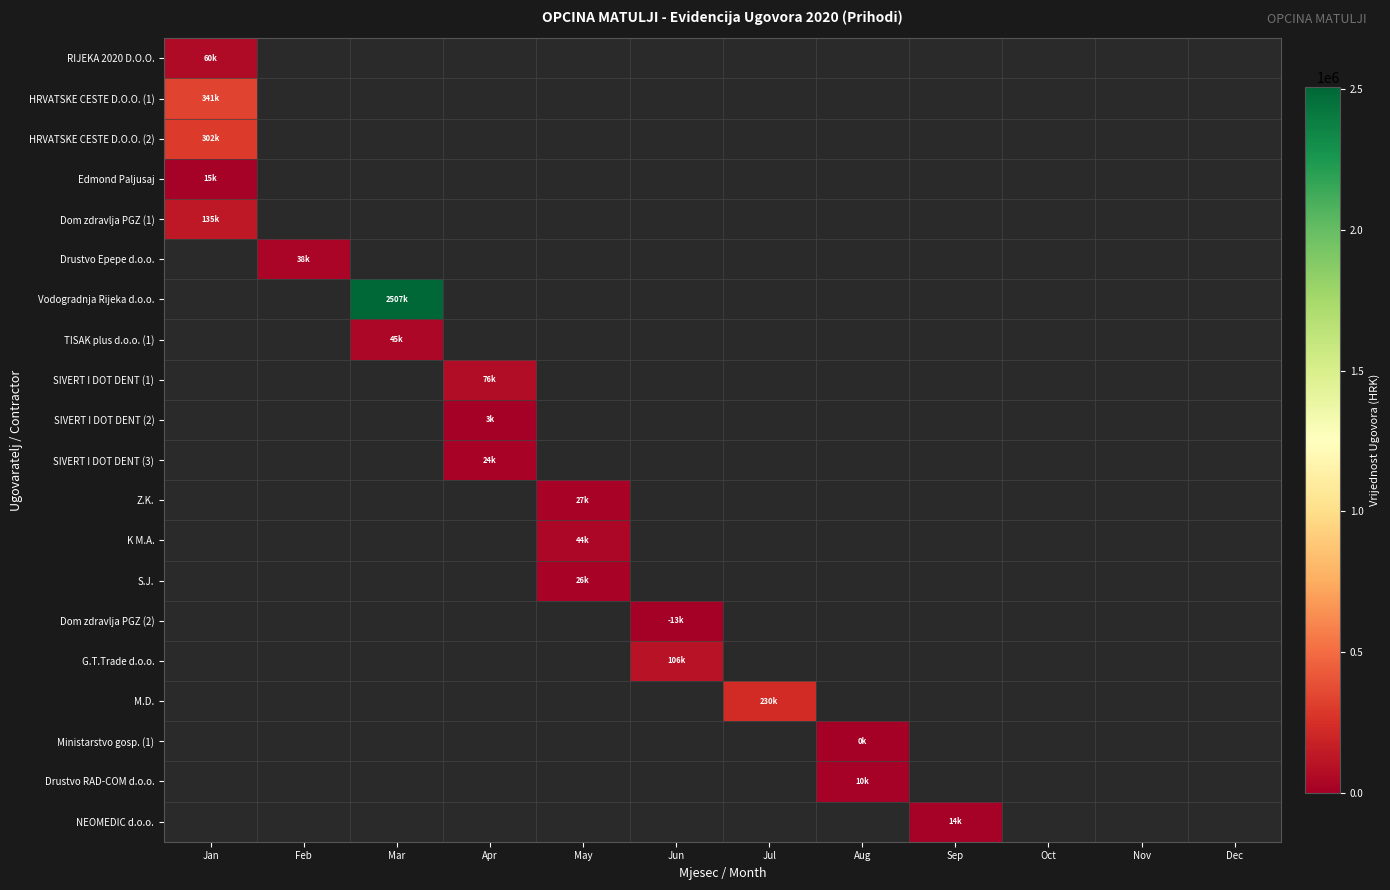

Between Aug and Feb, which is larger?

Feb